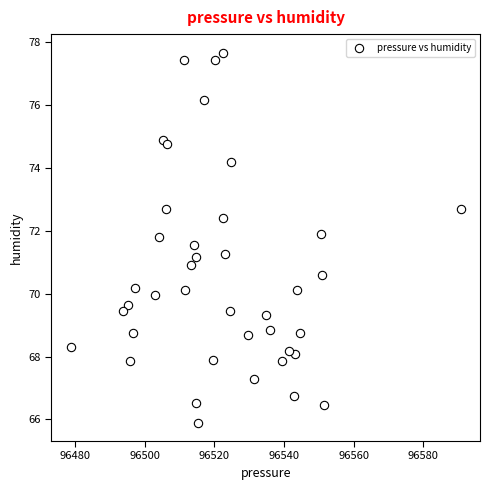

What is the range of Y values (max minus min)?

11.8